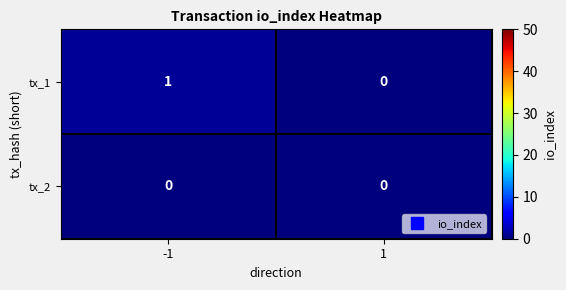

The tx_1 series shows 0 at 1. True or false?

True